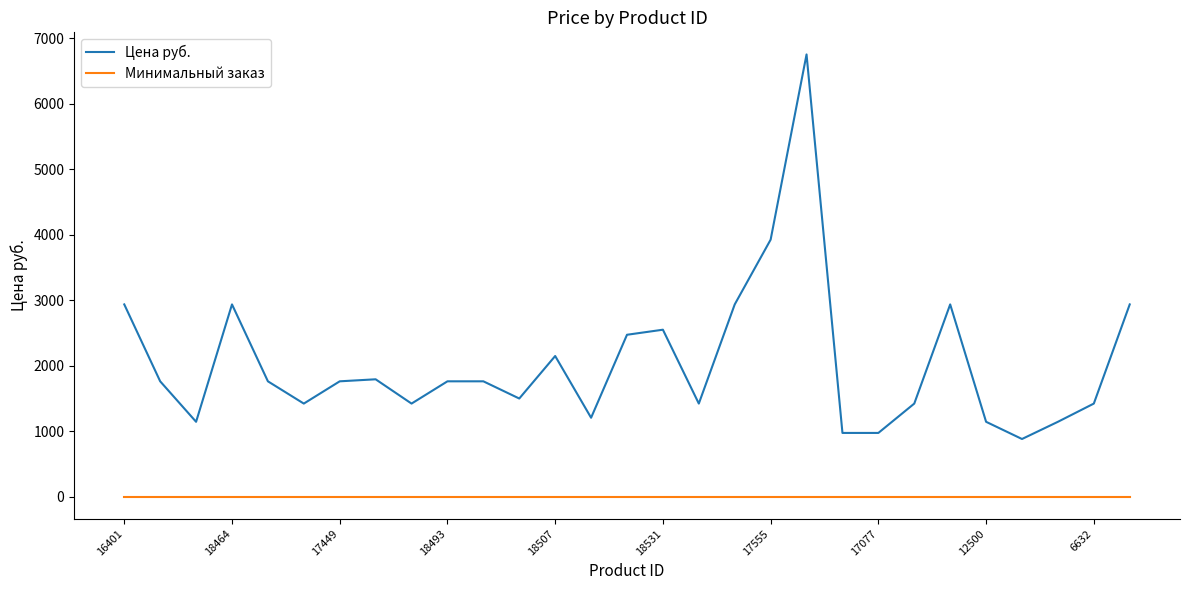

Which series has the largest total across all categories?

Цена руб.